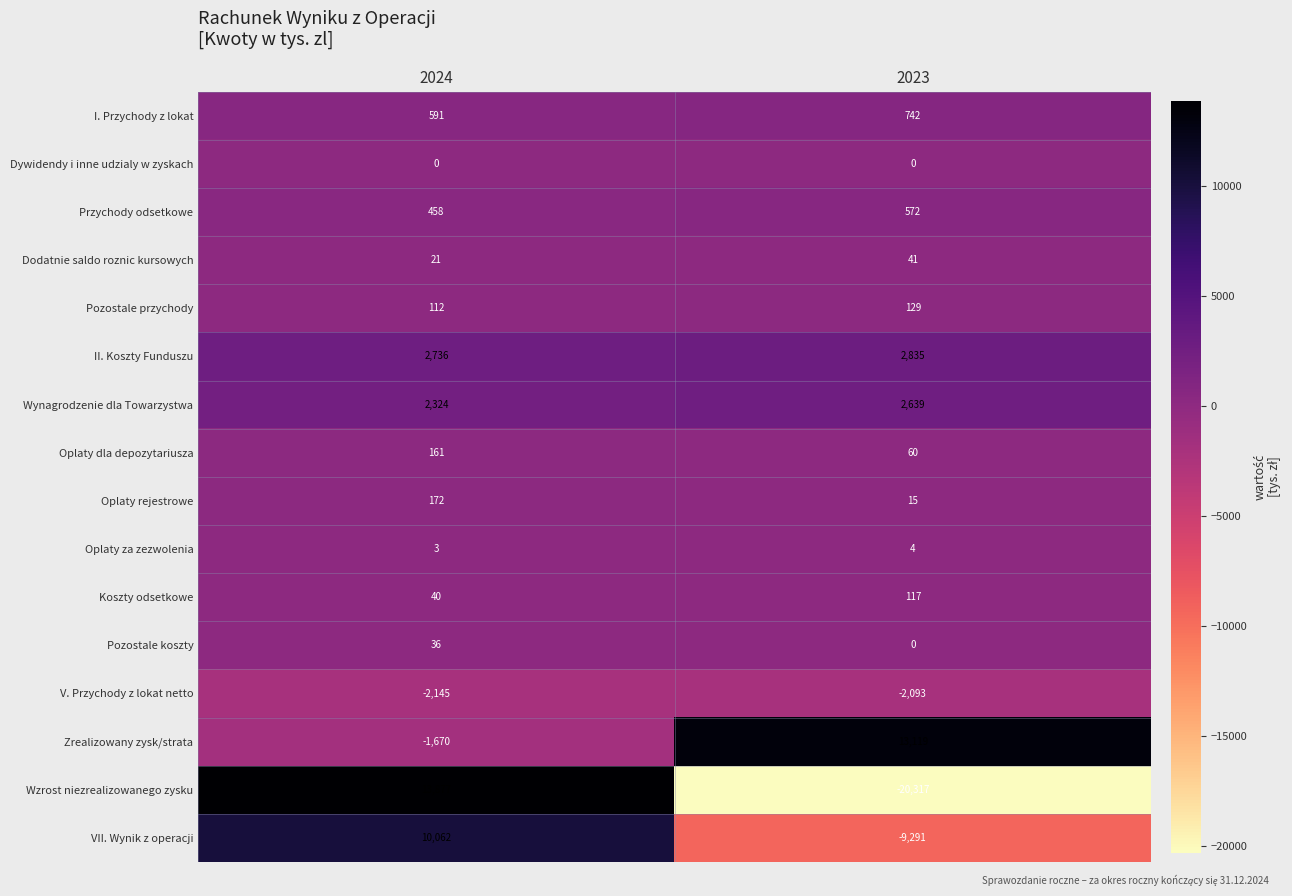

Rank the series at 2024 from highest to lowest value.

Wzrost niezrealizowanego zysku, VII. Wynik z operacji, II. Koszty Funduszu, Wynagrodzenie dla Towarzystwa, I. Przychody z lokat, Przychody odsetkowe, Oplaty rejestrowe, Oplaty dla depozytariusza, Pozostale przychody, Koszty odsetkowe, Pozostale koszty, Dodatnie saldo roznic kursowych, Oplaty za zezwolenia, Dywidendy i inne udzialy w zyskach, Zrealizowany zysk/strata, V. Przychody z lokat netto